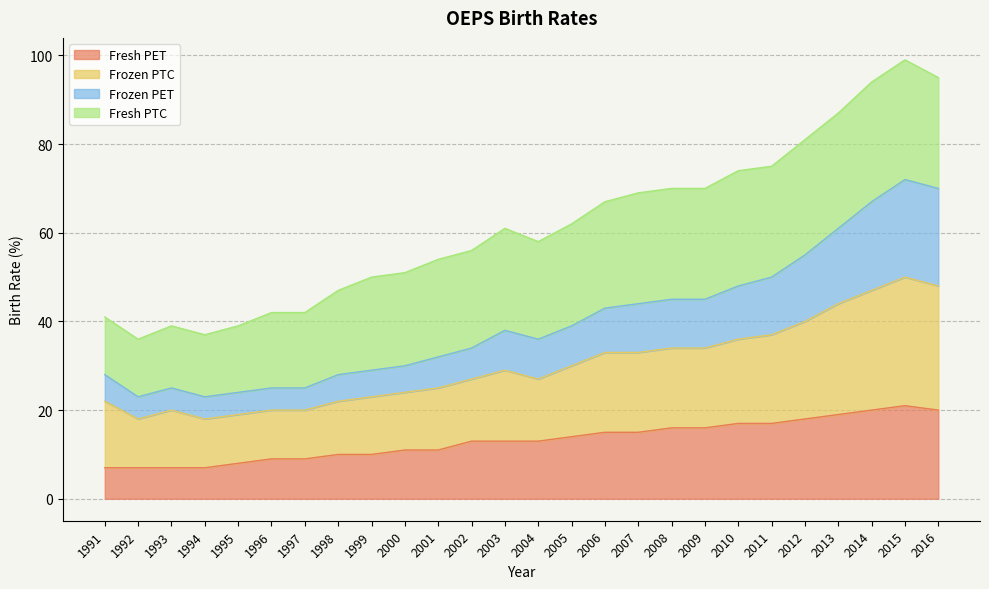

What is the lowest value of the Fresh PET series?

7